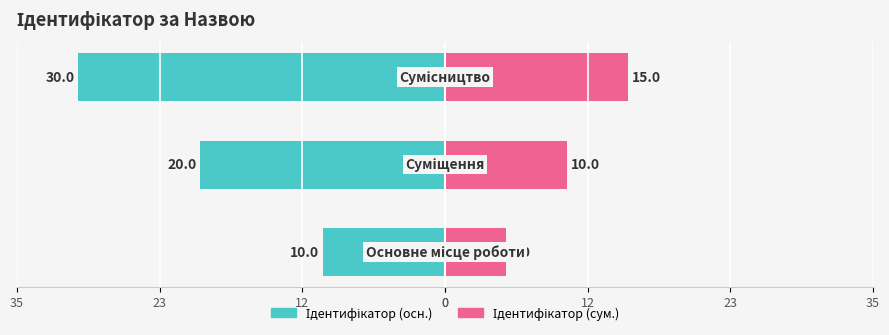

Is it true that Ідентифікатор (осн.) equals -34 at 23?

False